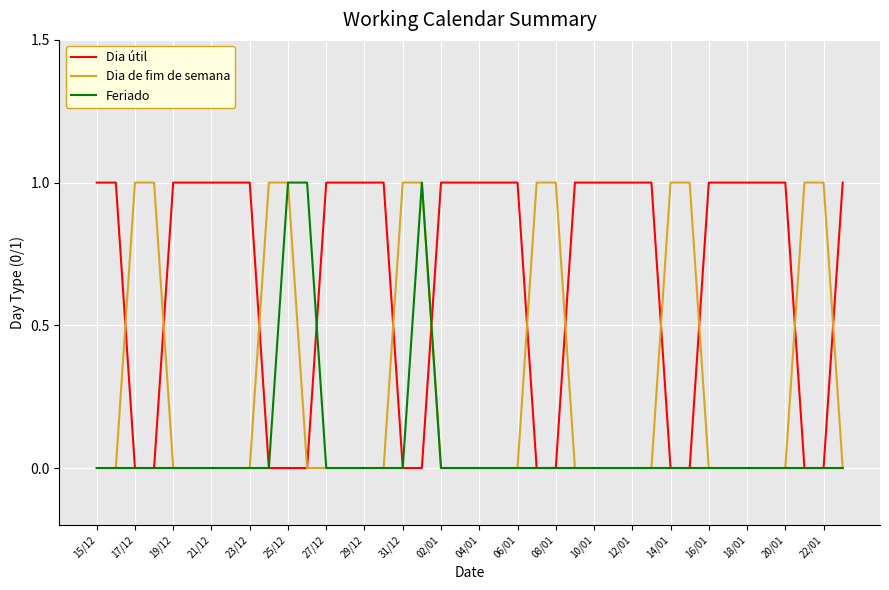

What is the average value of the Dia útil series?

1